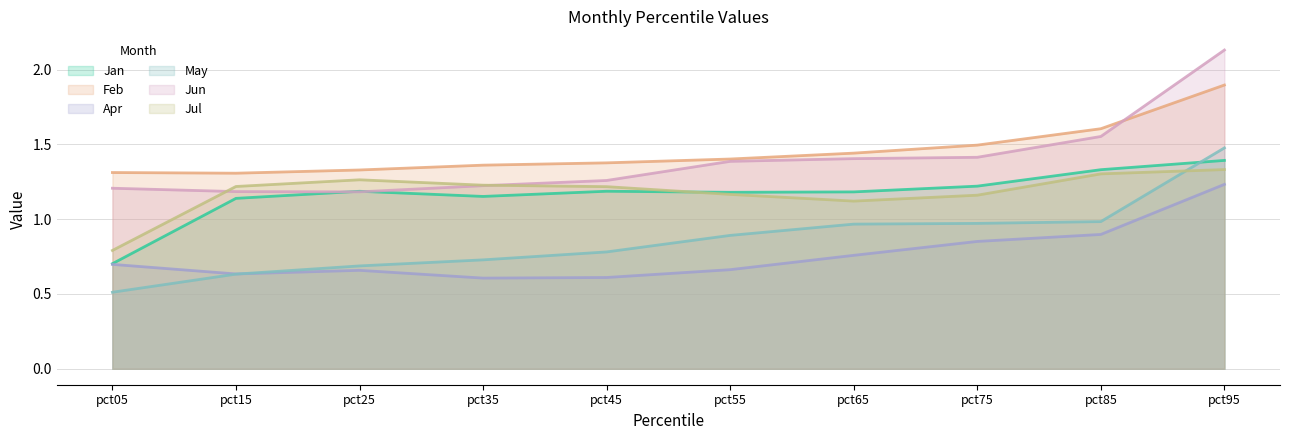

Where is Apr nearest to the value 0?

pct35